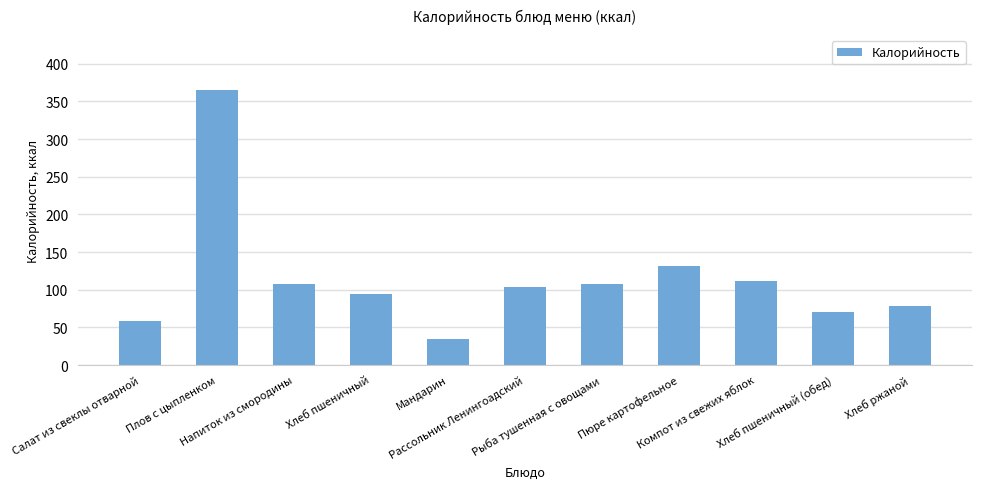

What is the value of the 7th bar from the left?

108